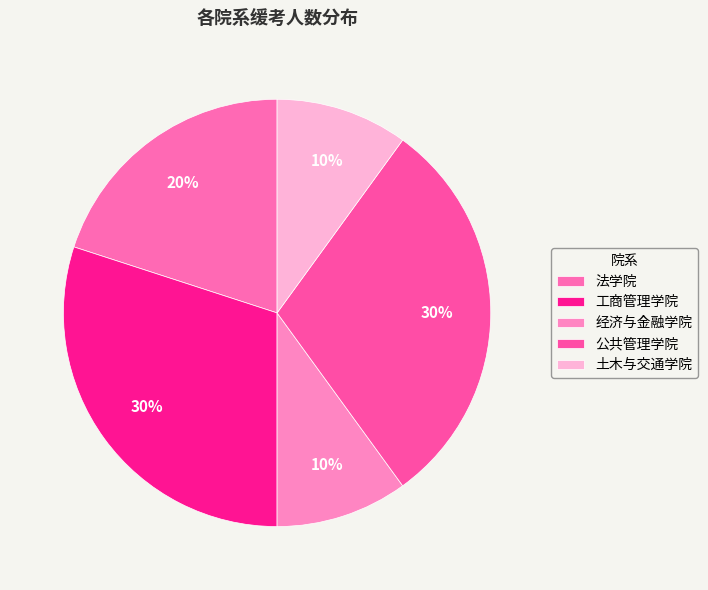

Between 土木与交通学院 and 法学院, which is larger?

法学院